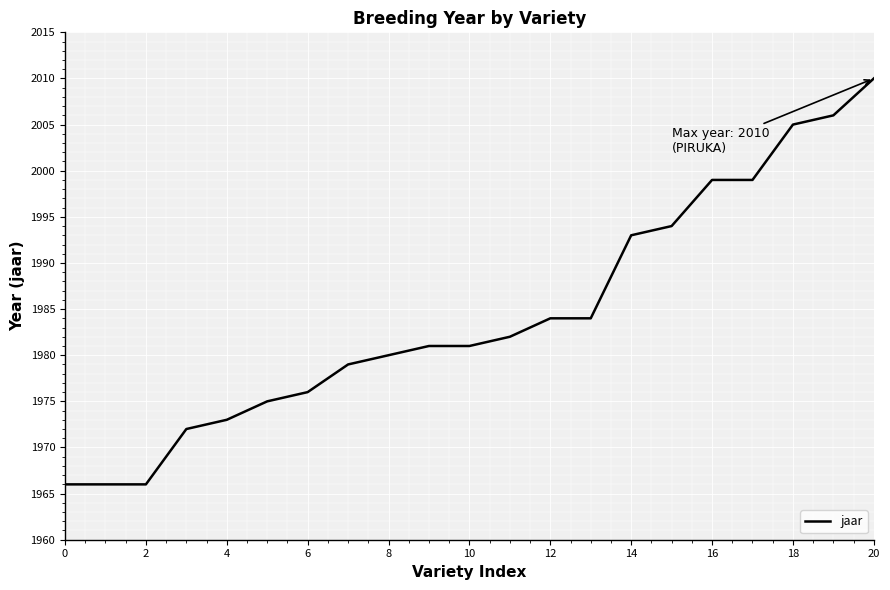

Reading left to right, list all the values displayed in this chart.

1966	1966	1966	1972	1973	1975	1976	1979	1980	1981	1981	1982	1984	1984	1993	1994	1999	1999	2005	2006	2010